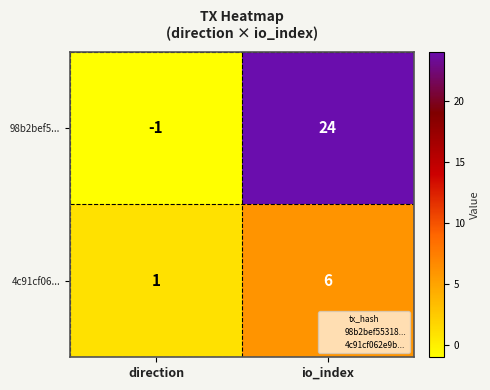

Reading right to left, extract all data points from this chart.

98b2bef5...: 24	-1
4c91cf06...: 6	1